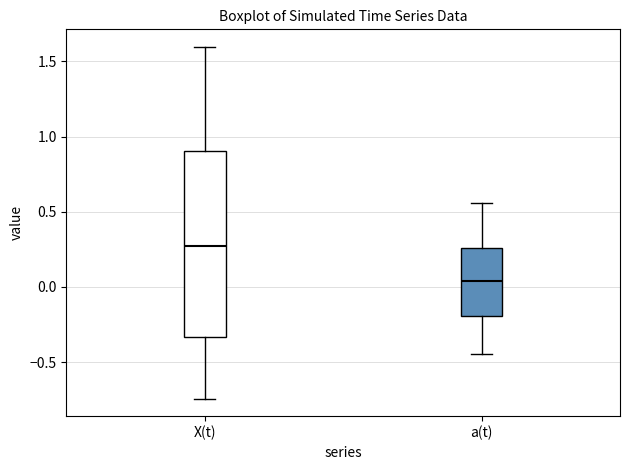

Comparing the boxes themselves (not the whiskers), which one is the tallest?

X(t)